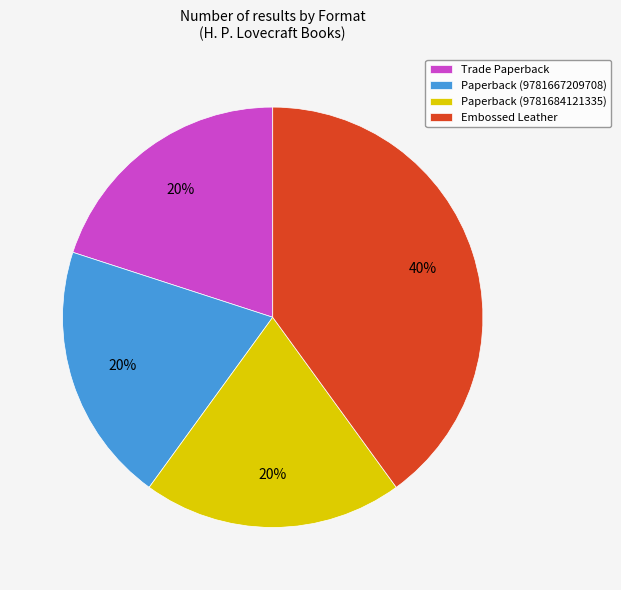

Is Paperback (9781667209708) the majority of the pie?

No